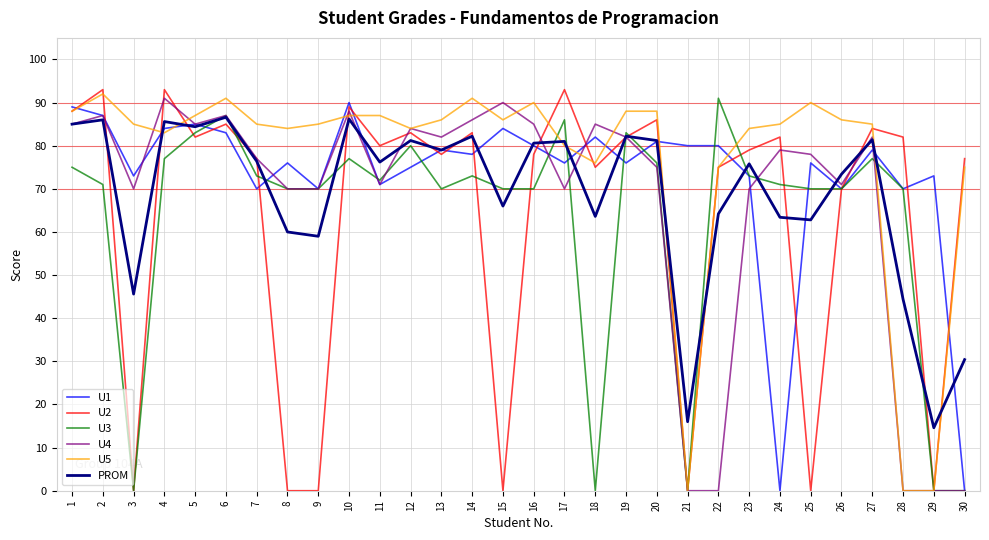

Which series changed the most between 3 and 22?

U3